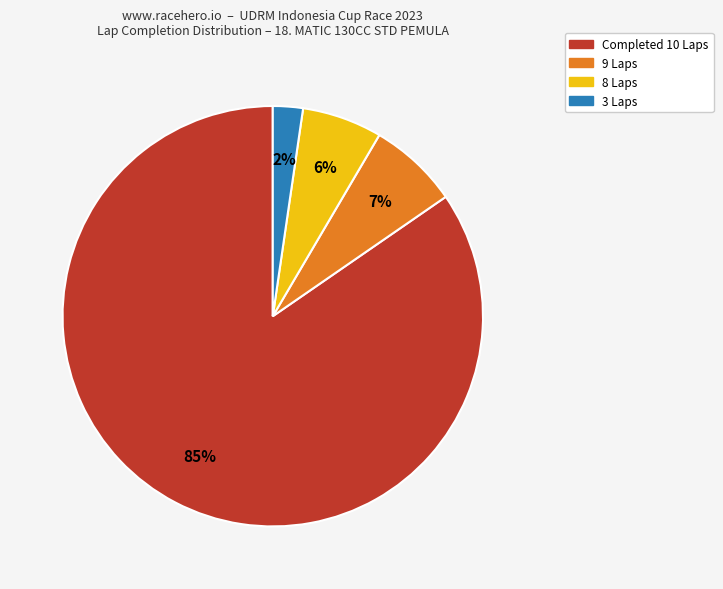

The 9 Laps slice represents 22% of the pie. True or false?

False